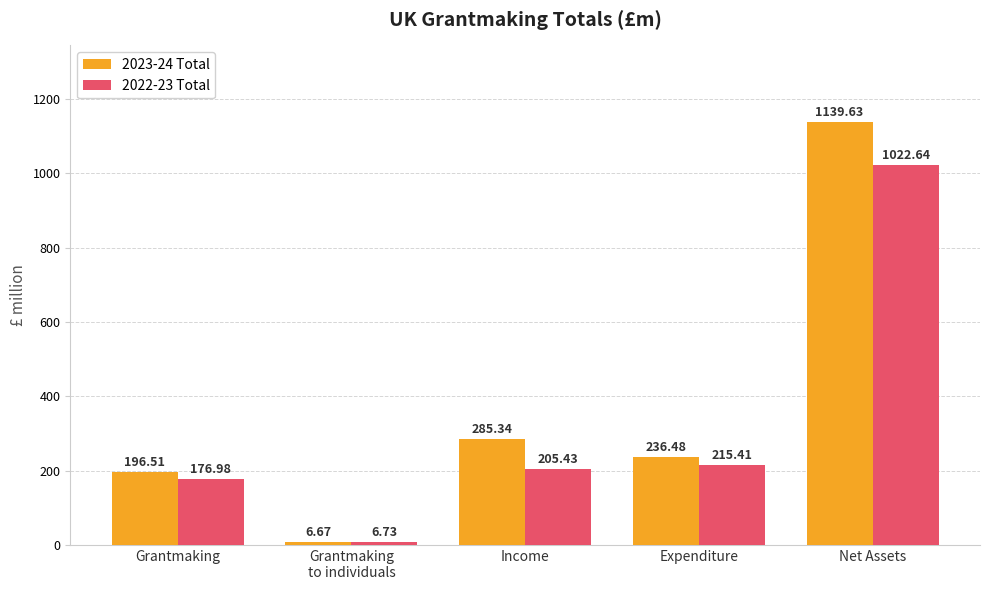

At which label is 2023-24 Total closest to 573?

Income